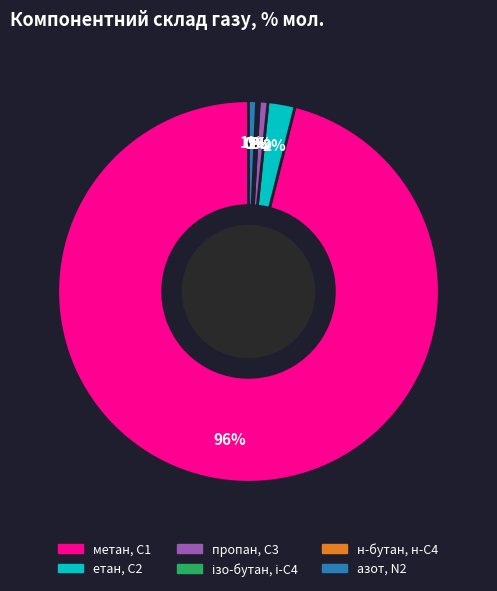

Which has a higher value, пропан, С3 or метан, С1?

метан, С1